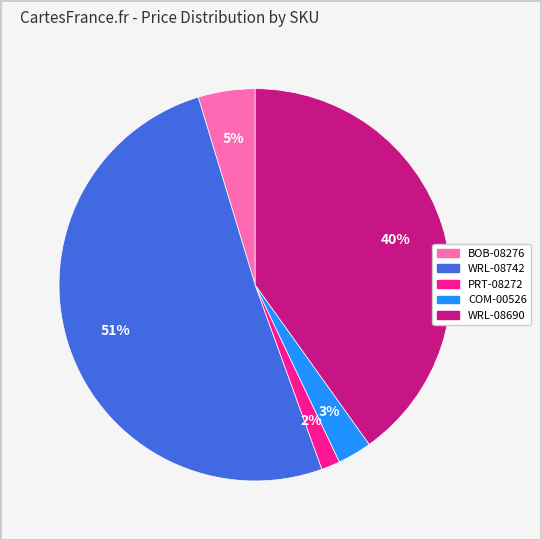

True or false: WRL-08690 accounts for 40% of the total.

True